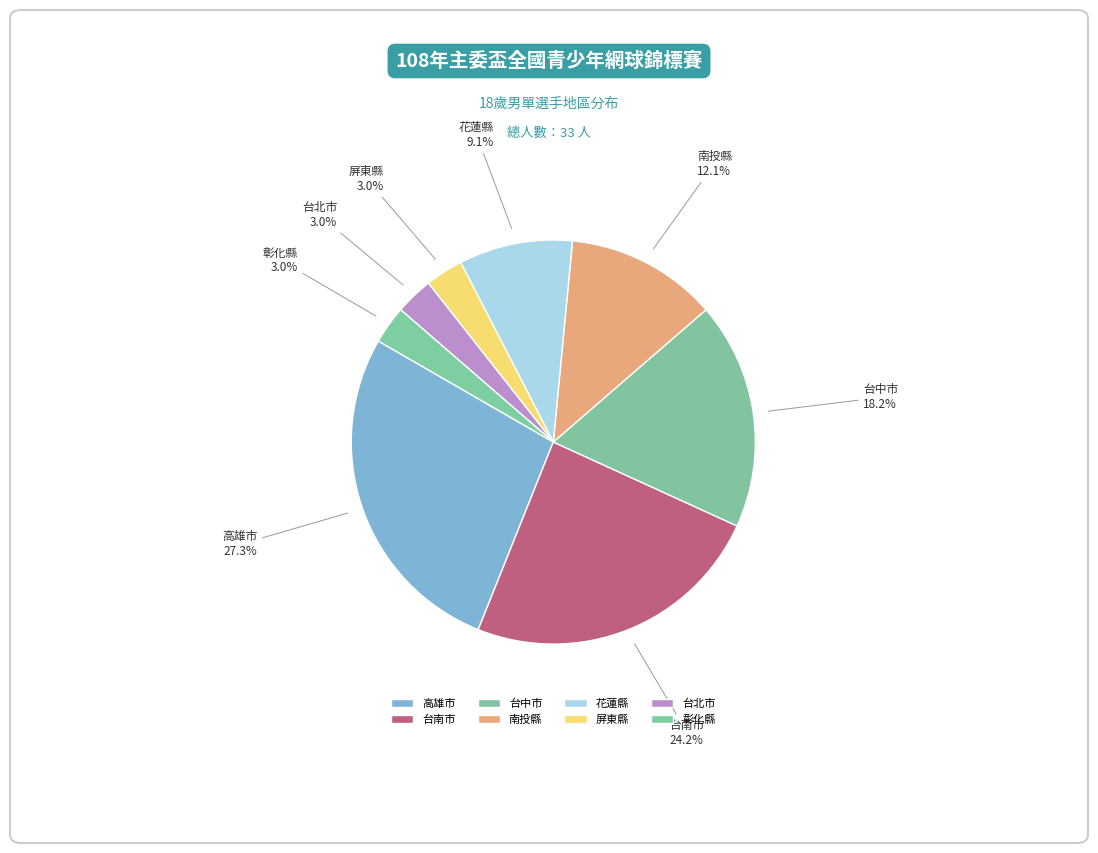

To the nearest percent, what is the combined percentage of 台南市 and 台北市?

27%